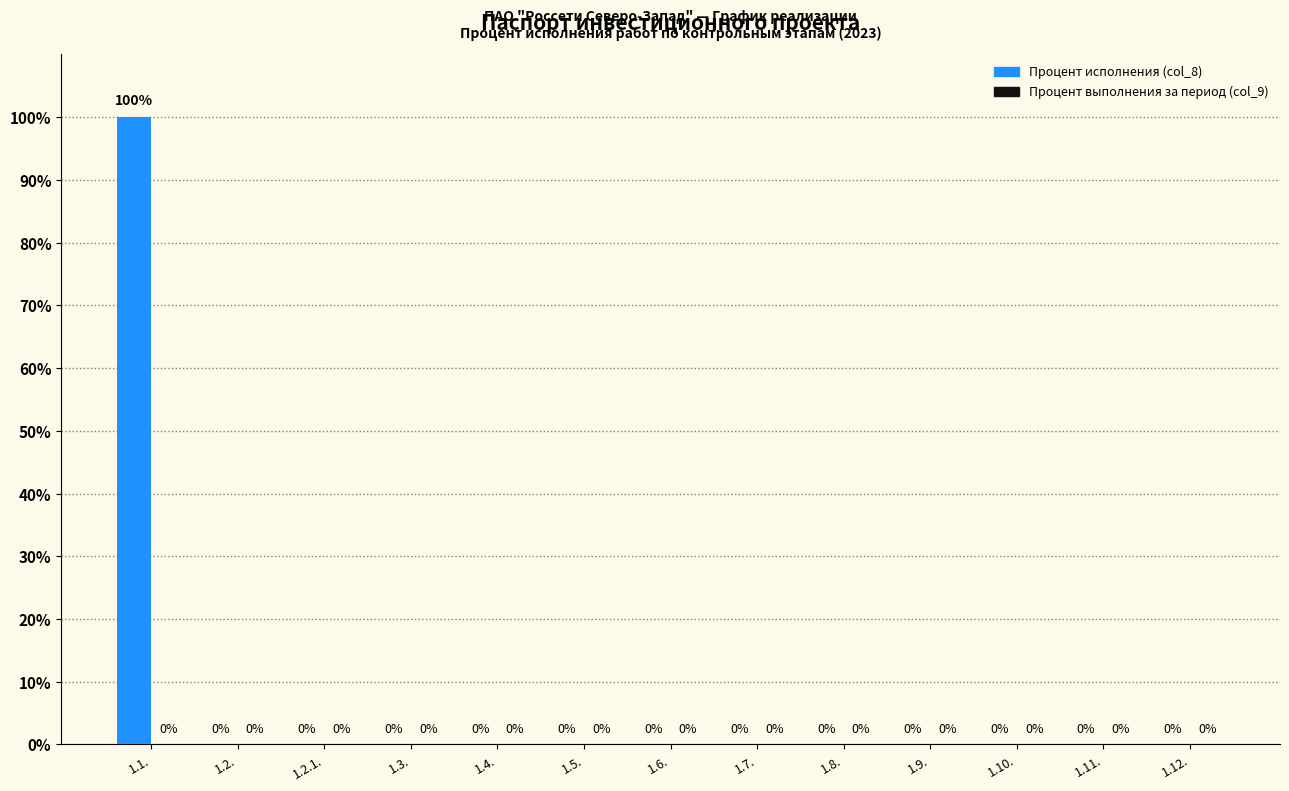

What is the sum of all values?

100